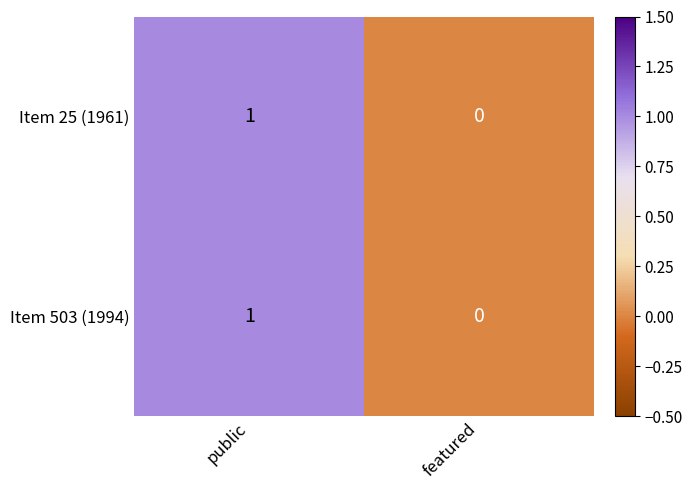

The Item 503 (1994) series shows 1 at public. True or false?

True